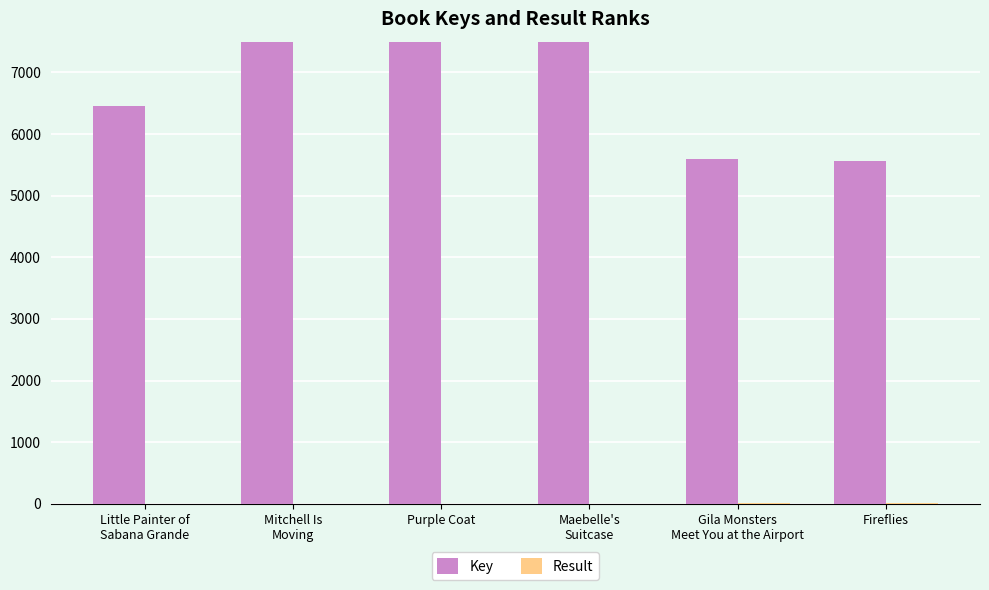

What is the approximate value of Result at Fireflies?

6